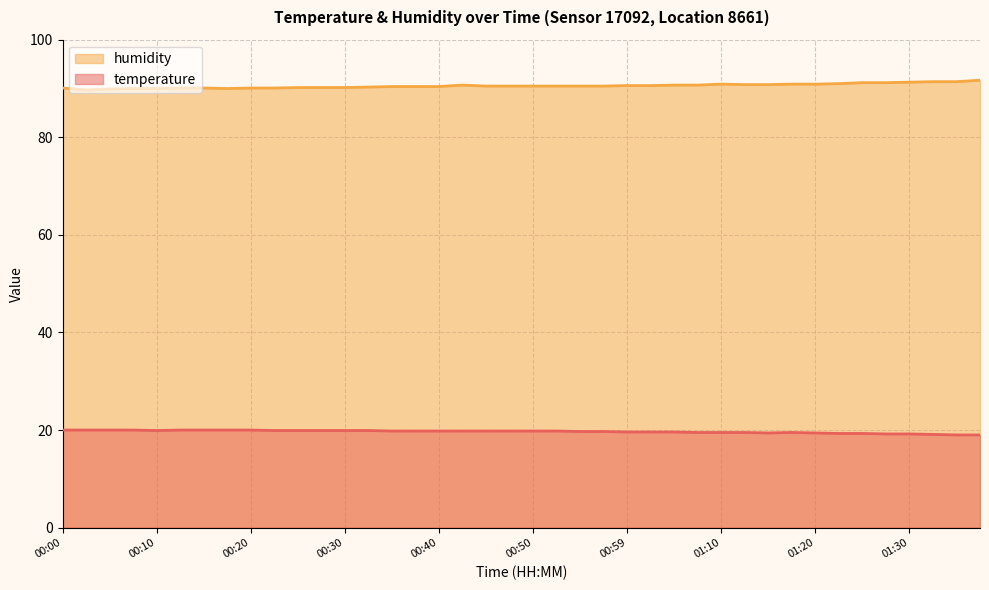

Count the number of categories in the chart.

40